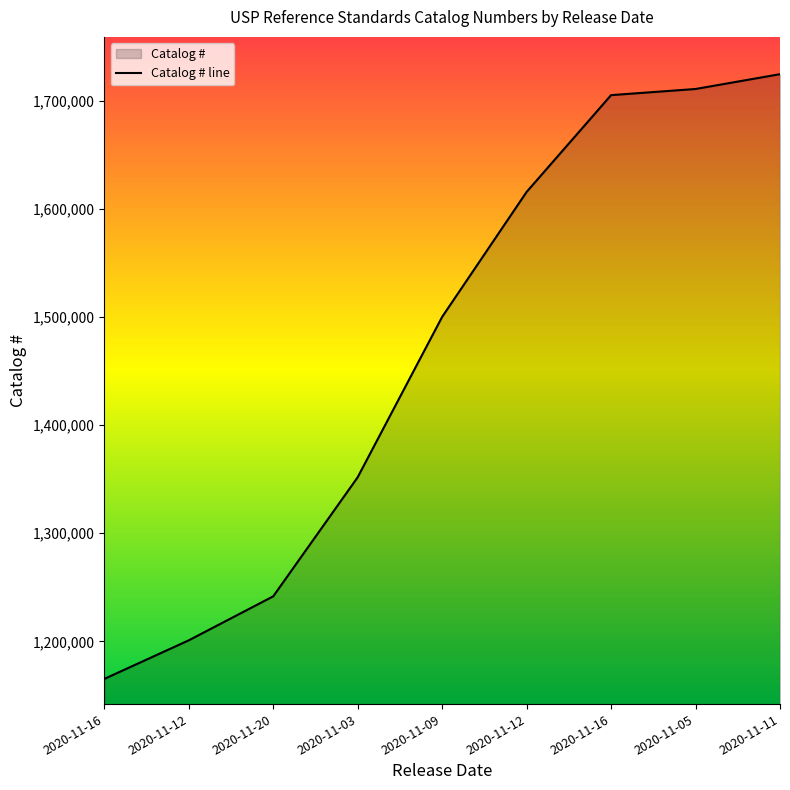

What is the maximum value shown in the chart?

1724772